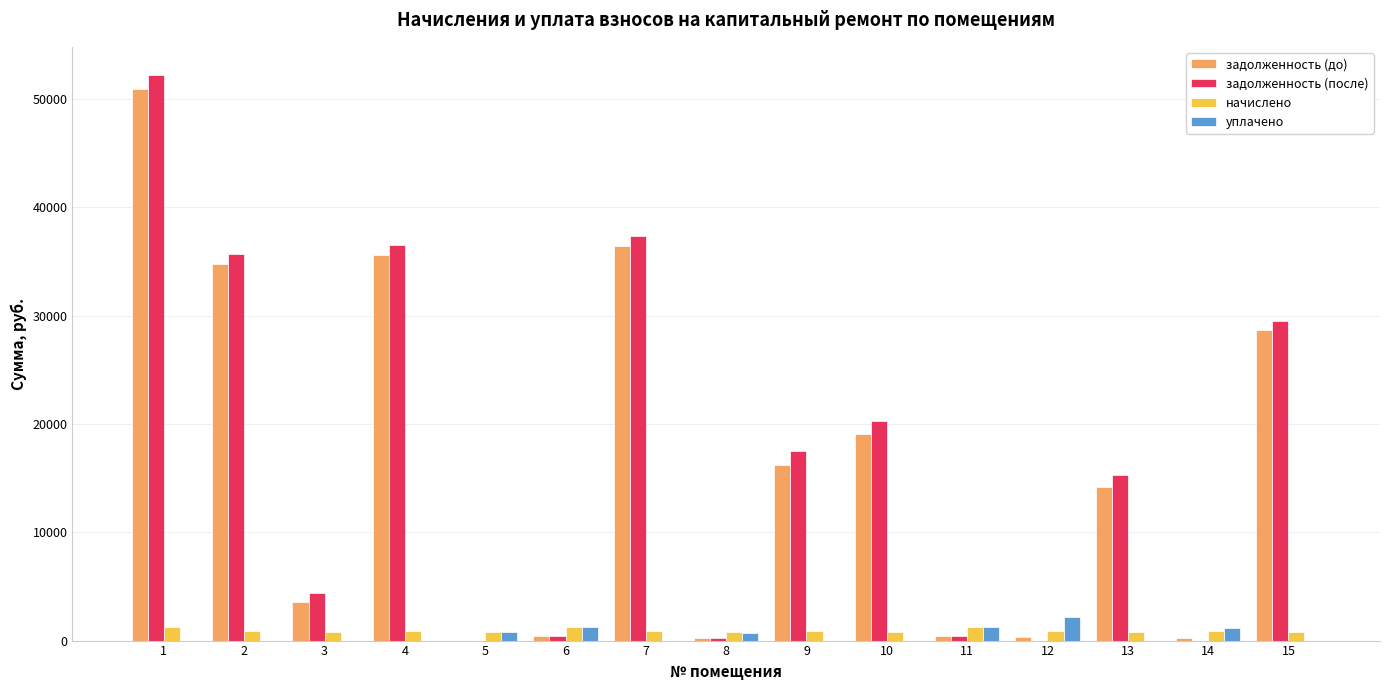

True or false: задолженность (до) has a value of 19033.4 at 10.

True